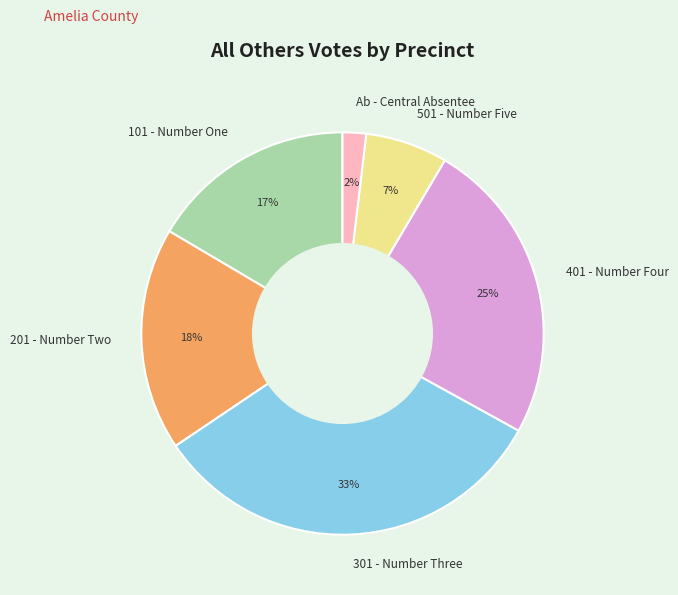

Does 401 - Number Four account for over 50% of the chart?

No